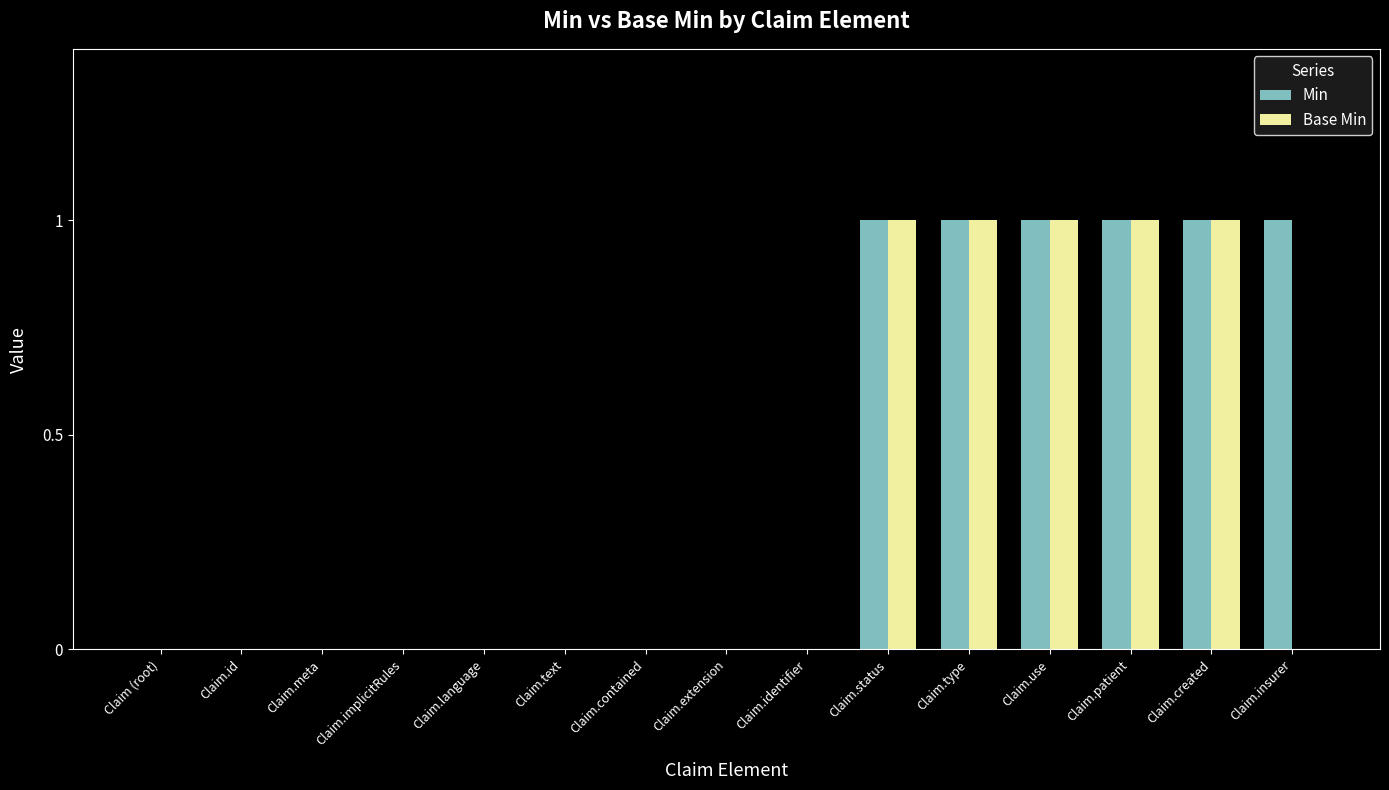

The value of Min at Claim (root) is -1. True or false?

False